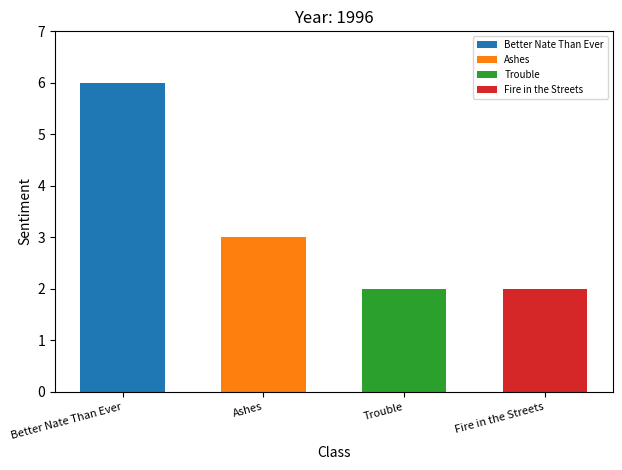

Approximately how many times larger is the value at Trouble compared to Ashes?

0.7